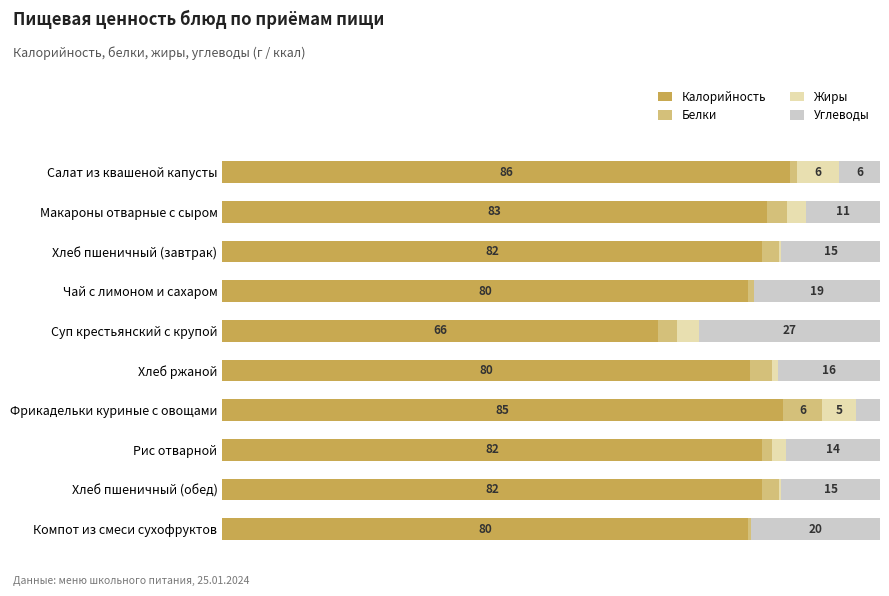

What is the sum of all Белки values?

24.2